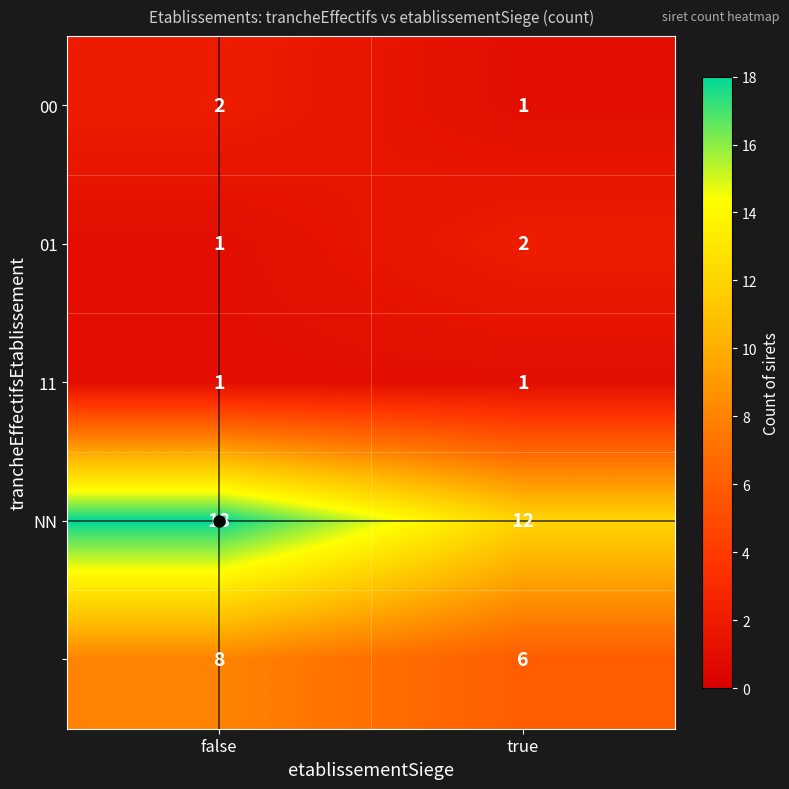

At which category is the sum across all series the highest?

false